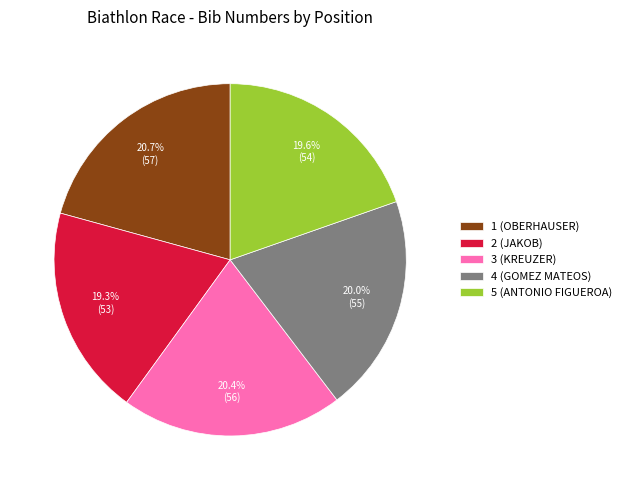

Is it true that 5 (ANTONIO FIGUEROA) is 14% of the pie?

False